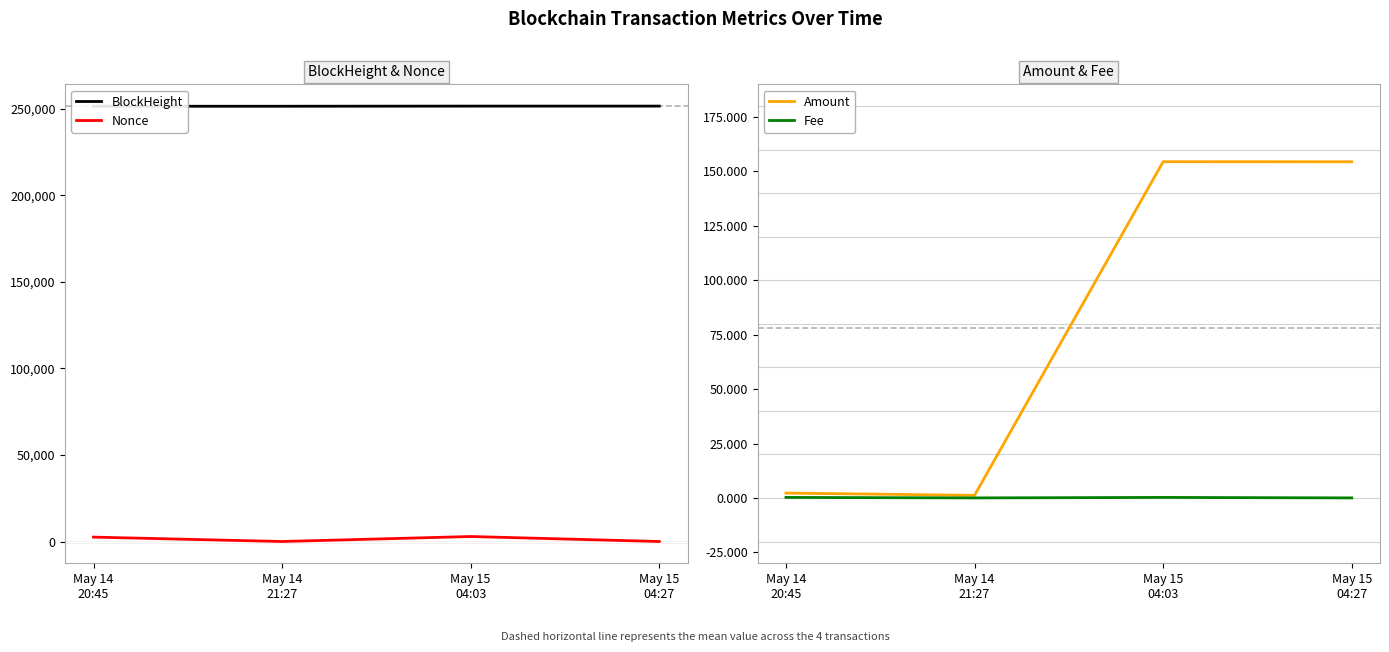

How many intersections are there between Amount and Nonce?

3